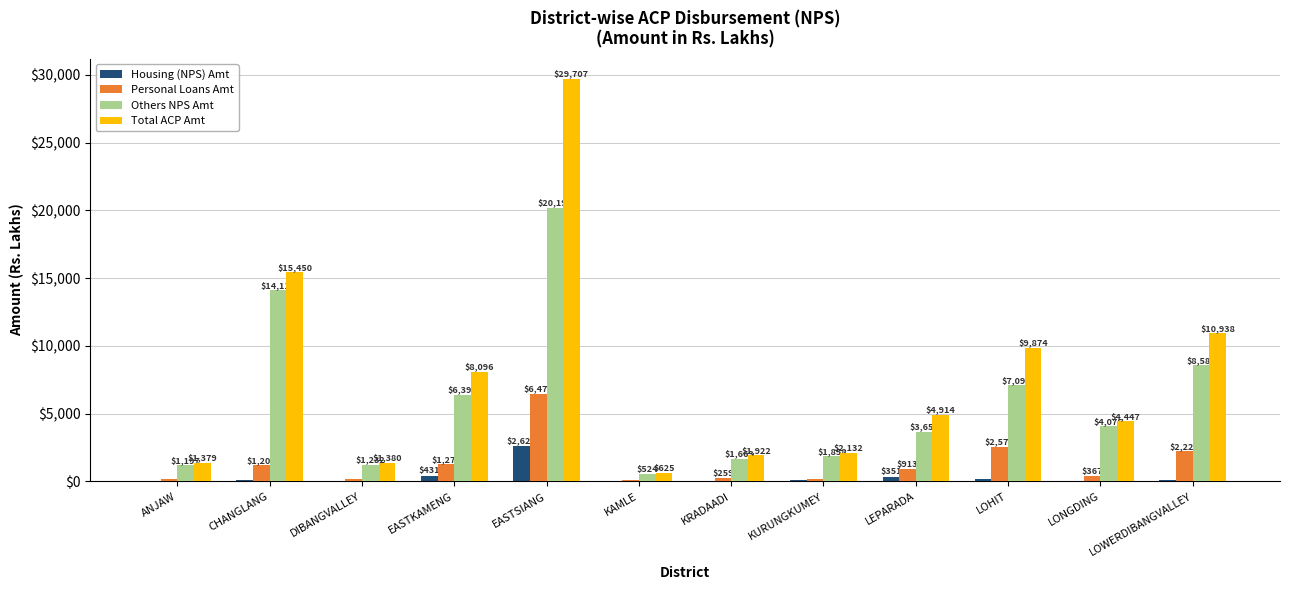

Which series has the largest total across all categories?

Total ACP Amt